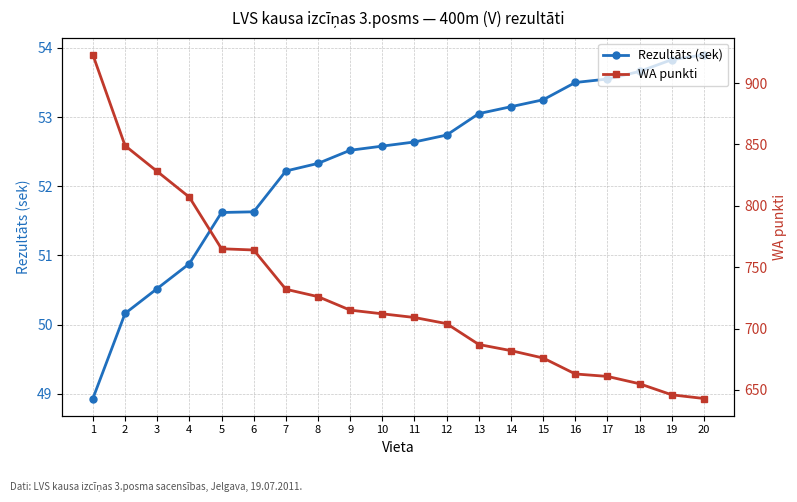

What is the value of the Rezultāts (sek) point at the 3rd from the left?

50.5